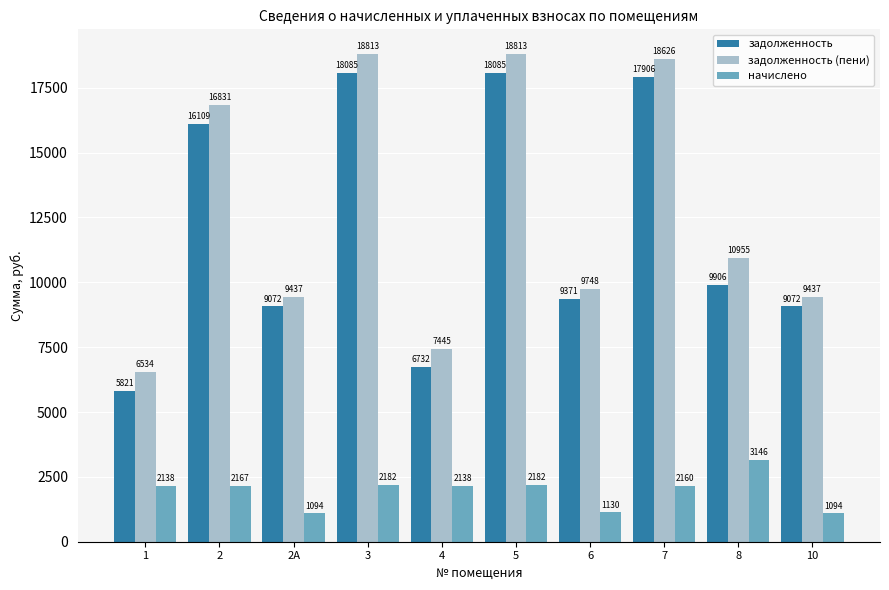

What position from the right is 2?

9